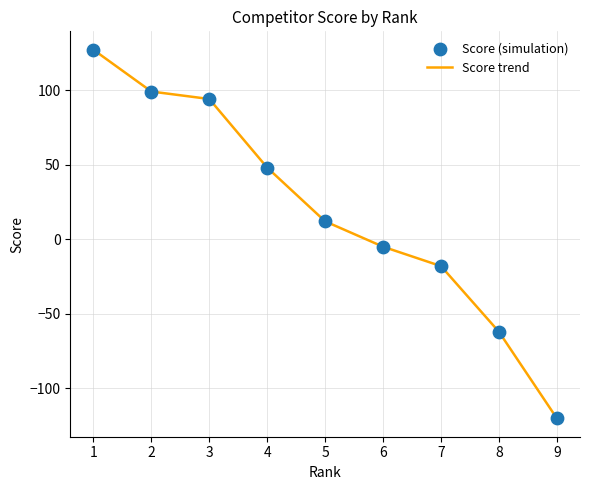

What is the change in value from 4 to 8?

-110